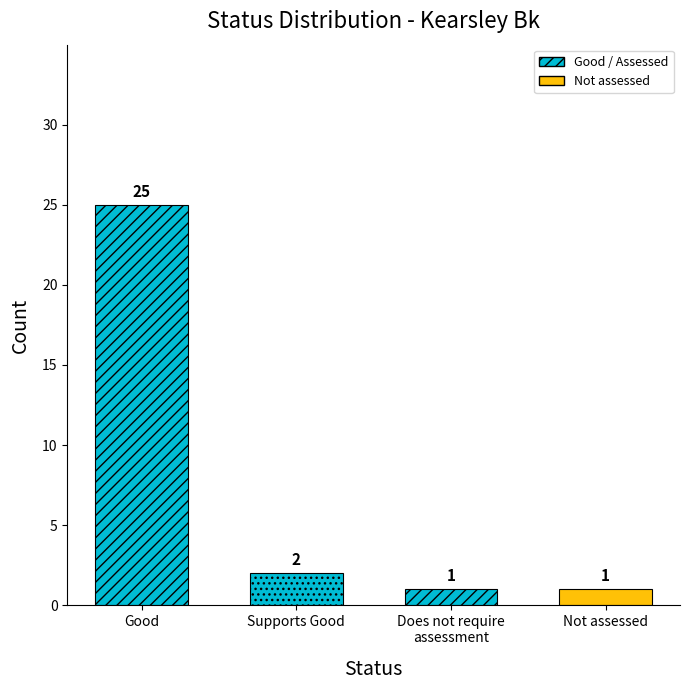

Are the bars grouped side by side (vs. stacked)?

No